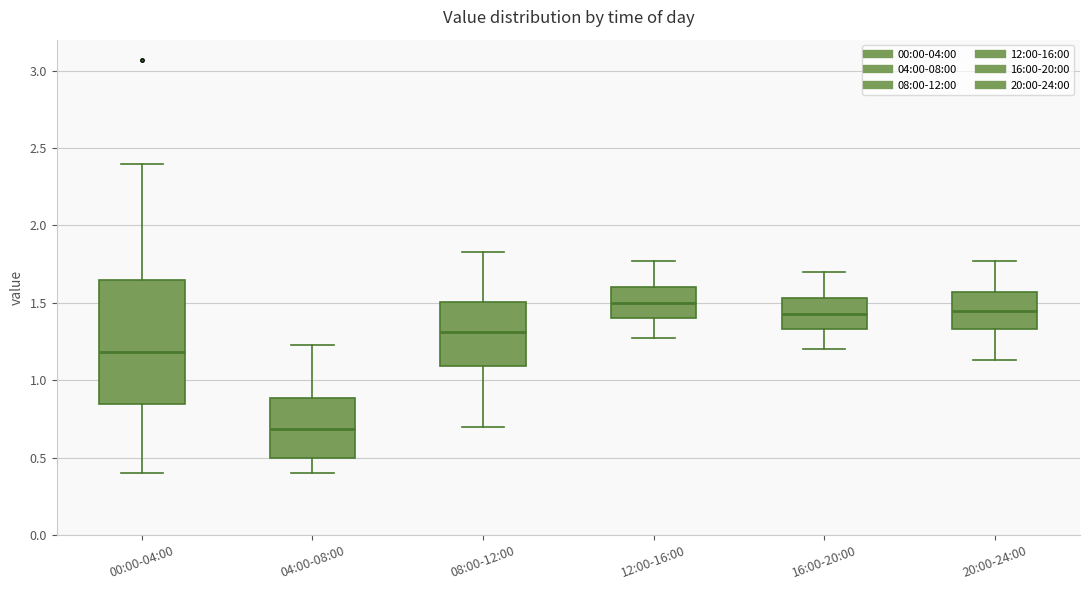

Which box has the lowest median line?

04:00-08:00